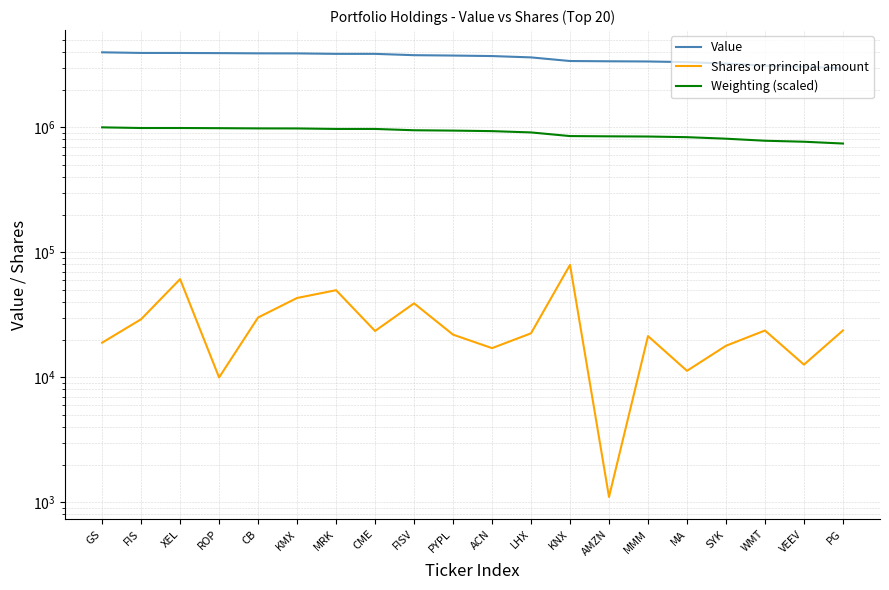

Reading left to right, extract all data points from this chart.

Value: 3972000	3927000	3924000	3914000	3897000	3893000	3860000	3860000	3768000	3742000	3707000	3617000	3383000	3367000	3355000	3315000	3224000	3104000	3048000	2951000
Shares or principal amount: 18875	29070	60877	9950	30016	43022	49637	23418	38969	21893	17073	22433	79180	1101	21314	11242	17836	23626	12600	23643
Weighting (scaled): 997000	985000	985000	982000	978000	977000	968000	968000	945000	939000	930000	908000	849000	845000	842000	832000	809000	779000	765000	740000